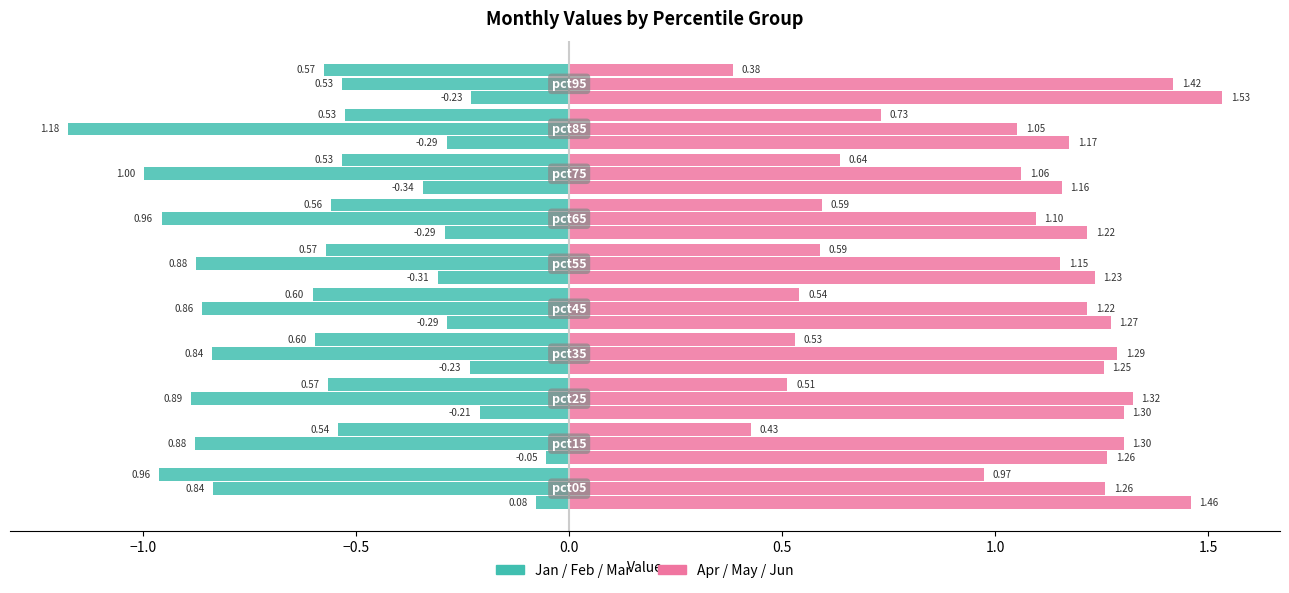

What is the difference between the second highest and second lowest values in the Apr series?

0.3